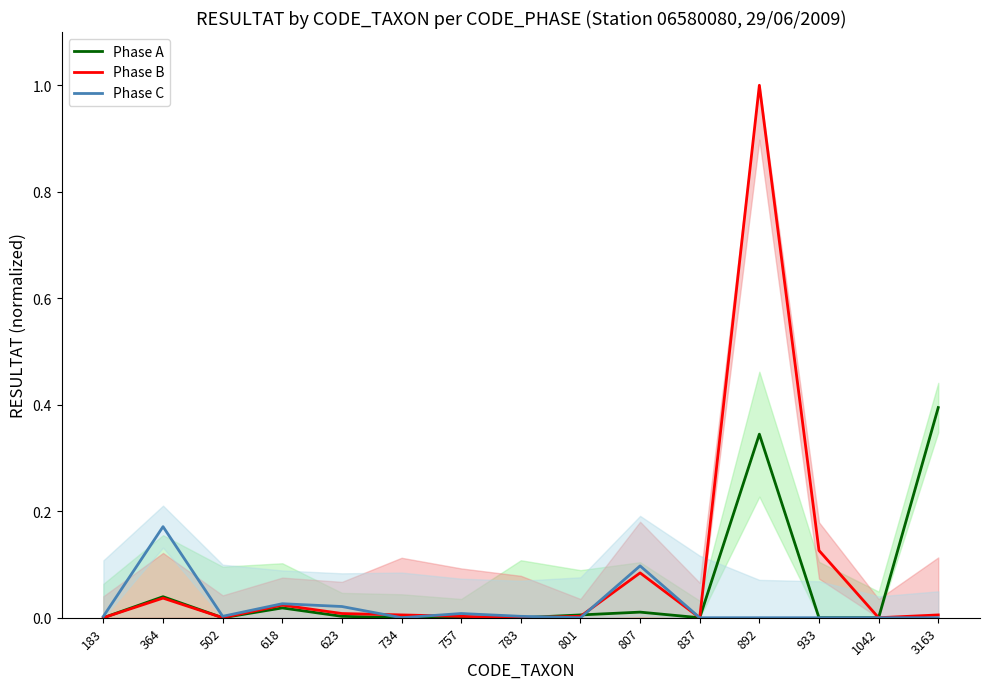

Which series changed the most between 757 and 801?

Phase C